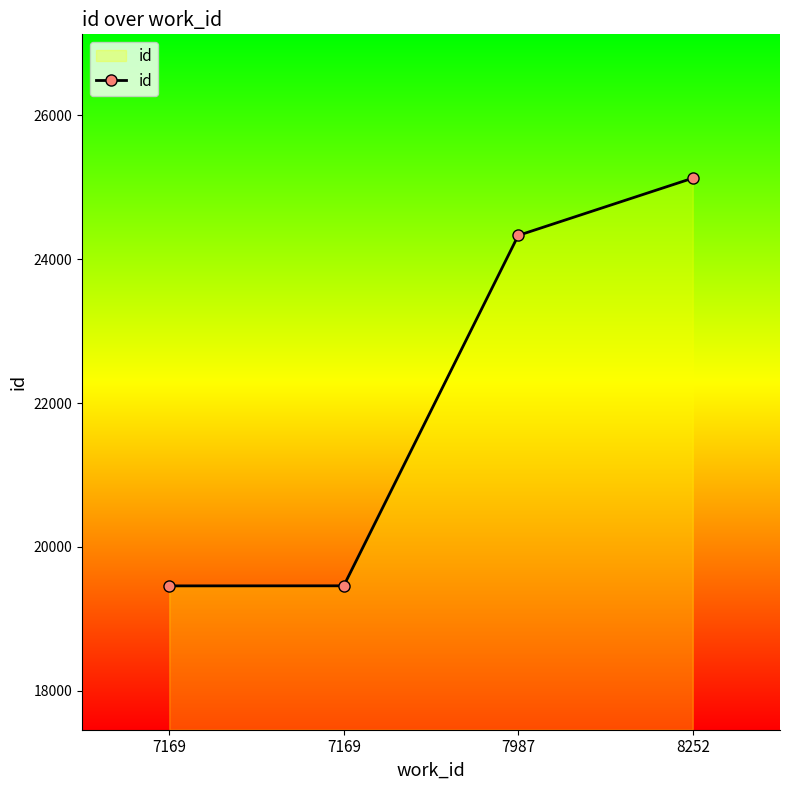

Which label corresponds to the smallest value in the chart?

7169